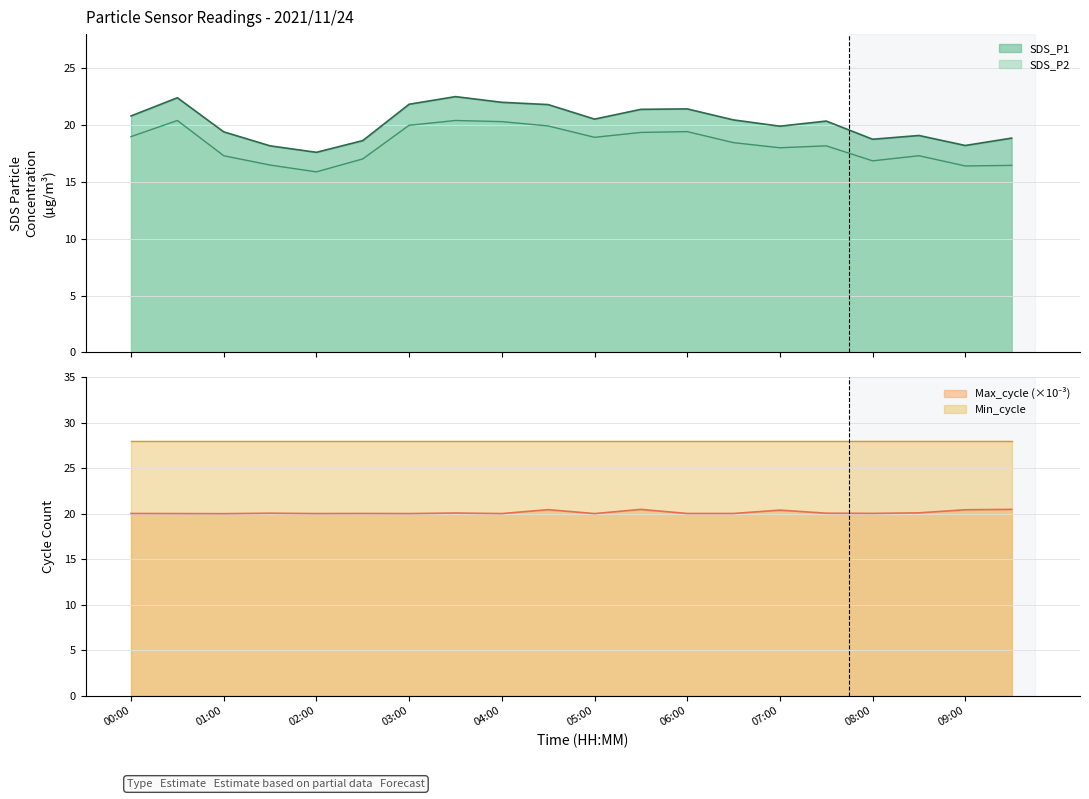

Reading left to right, extract all data points from this chart.

SDS_P1: 20.8	22.4	19.4	18.2	17.6	18.6	21.8	22.5	22.0	21.8	20.5	21.4	21.4	20.4	19.9	20.4	18.8	19.1	18.2	18.9
SDS_P2: 19.0	20.4	17.3	16.5	15.9	17.0	20.0	20.4	20.3	19.9	18.9	19.4	19.4	18.4	18.0	18.2	16.9	17.3	16.4	16.4
Max_cycle_scaled: 20.0	20.0	20.0	20.1	20.0	20.0	20.0	20.1	20.0	20.4	20.0	20.5	20.0	20.0	20.4	20.1	20.0	20.1	20.4	20.5